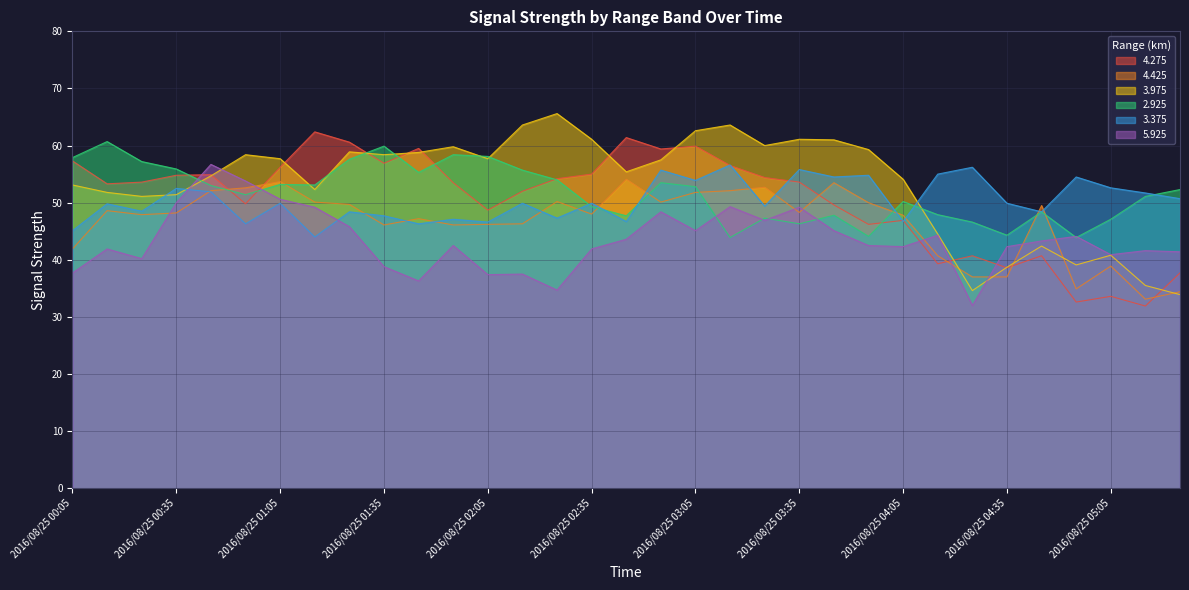

Is the value of 3.975 at 2016/08/25 00:35 greater than the value of 4.425 at 2016/08/25 02:45?

No